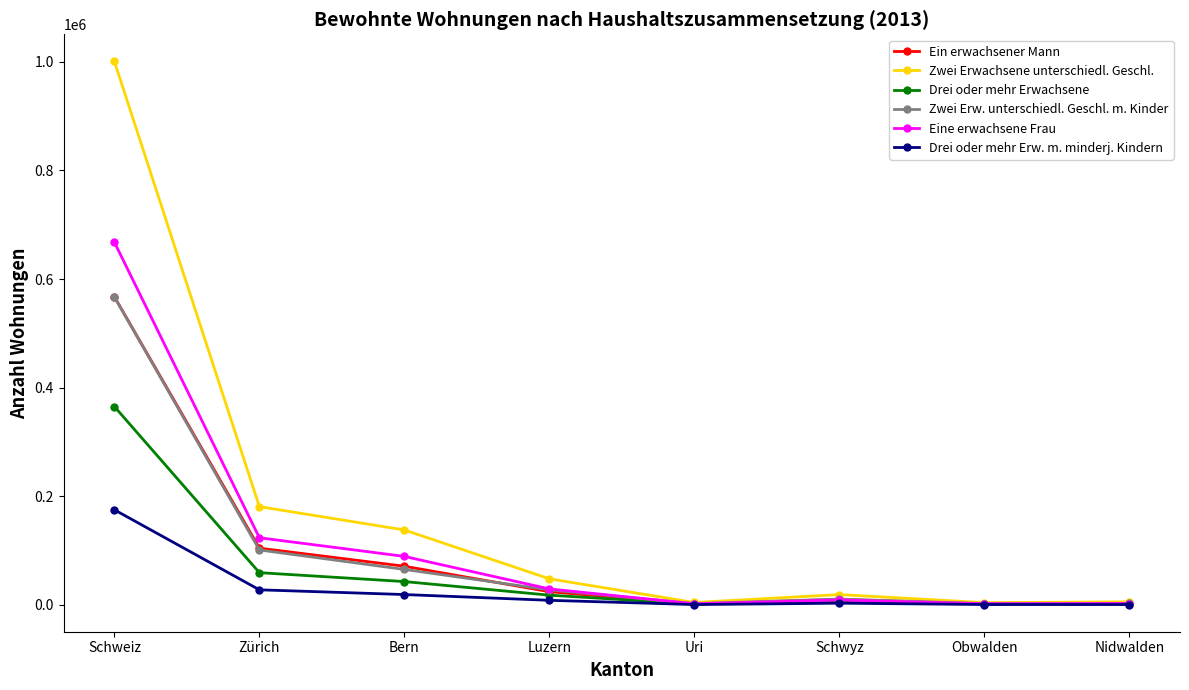

What is the difference between the maximum and minimum values in the Eine erwachsene Frau series?

665581